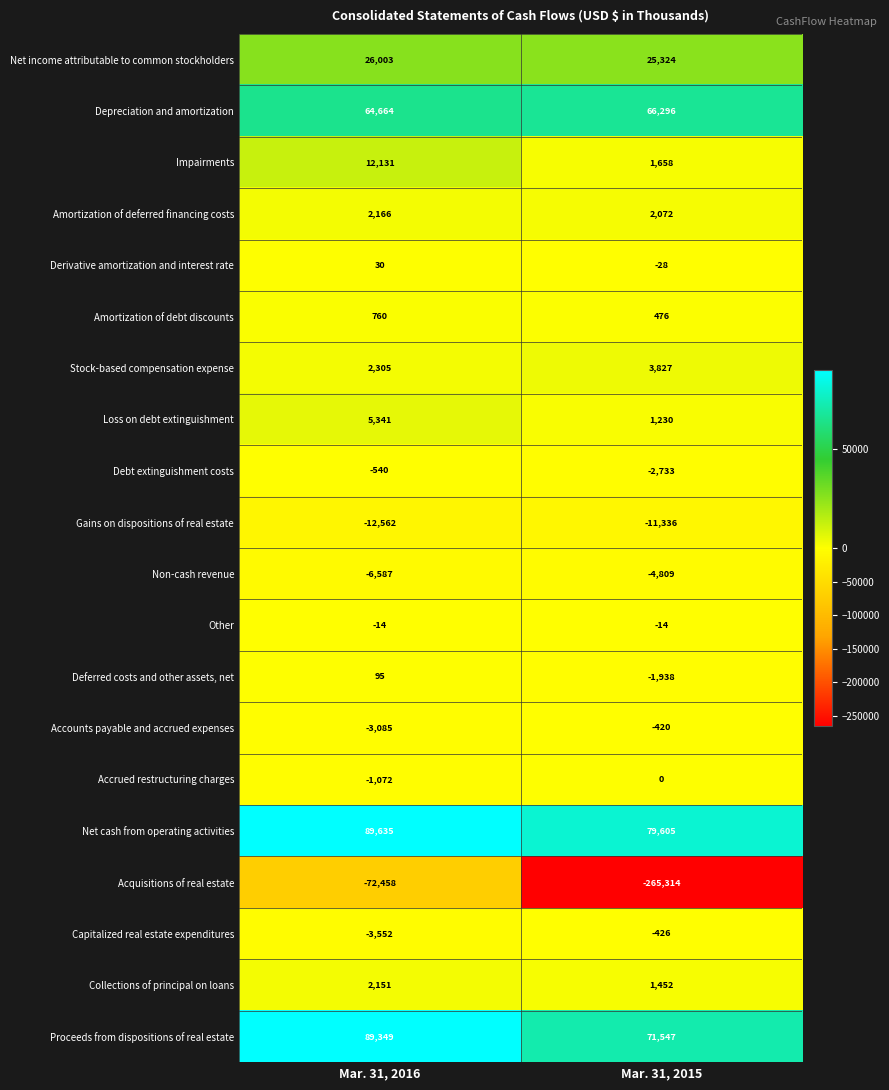

The Impairments series shows 12131 at Mar. 31, 2016. True or false?

True